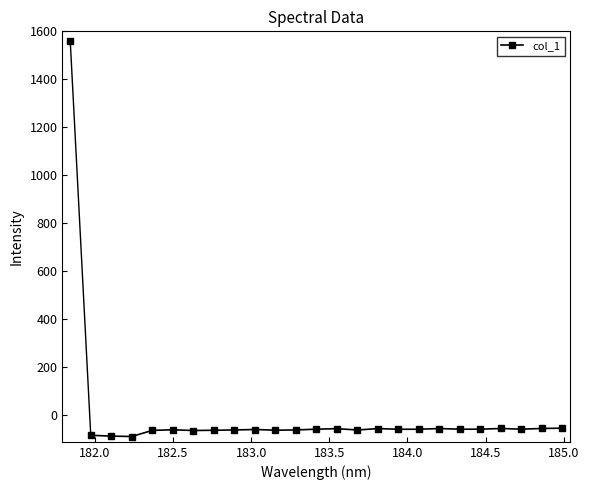

What is the maximum value shown in the chart?

-53.1